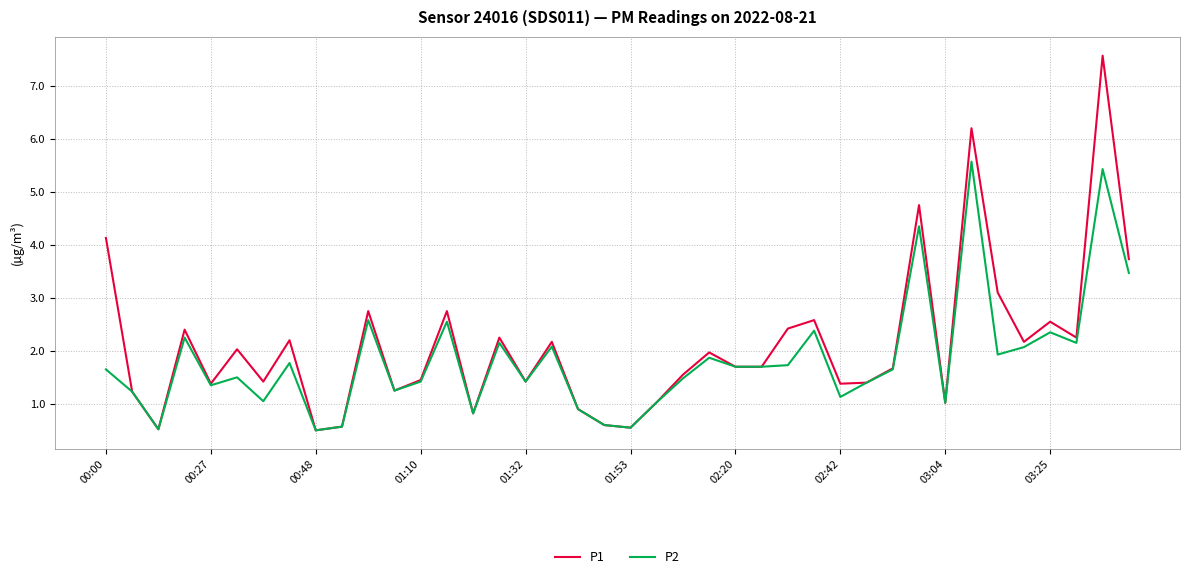

What is the minimum value for P2?

0.5